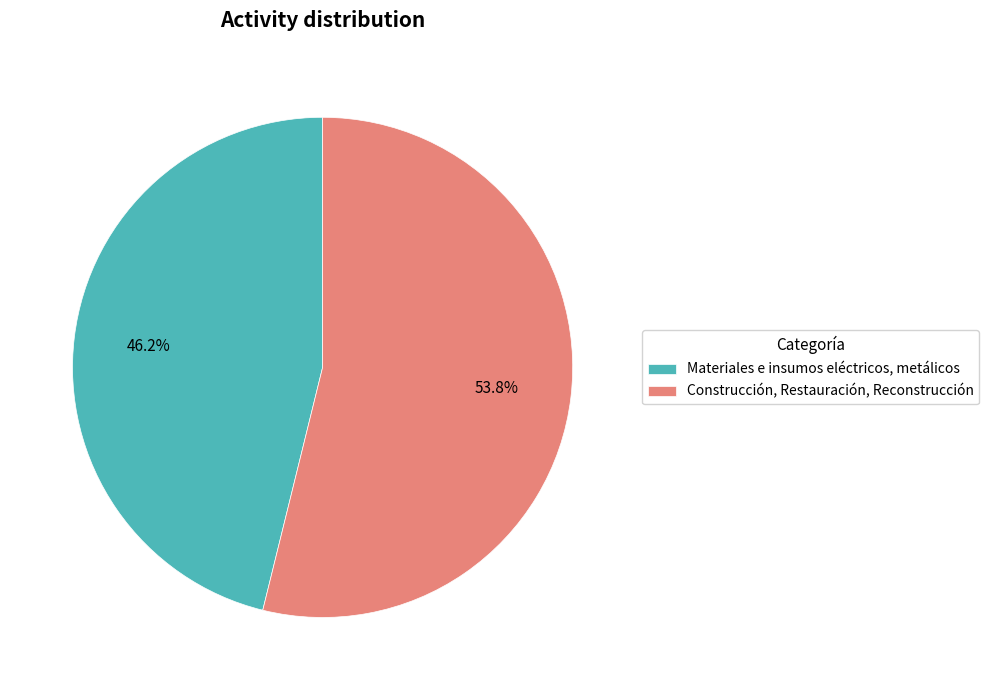

To the nearest percent, what is the difference between the largest and smallest slice percentages?

8%